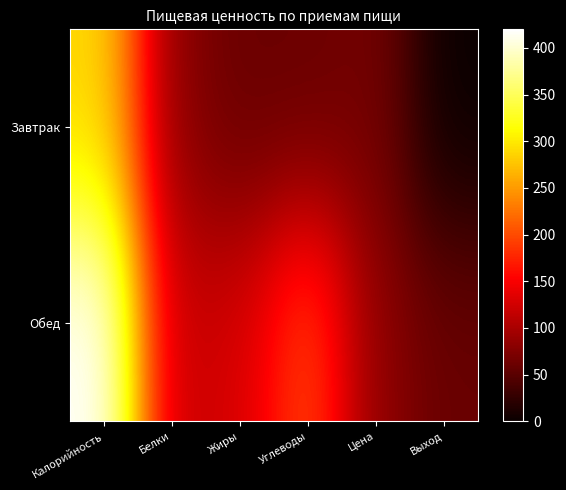

Which has a higher value, Калорийность or Цена?

Калорийность